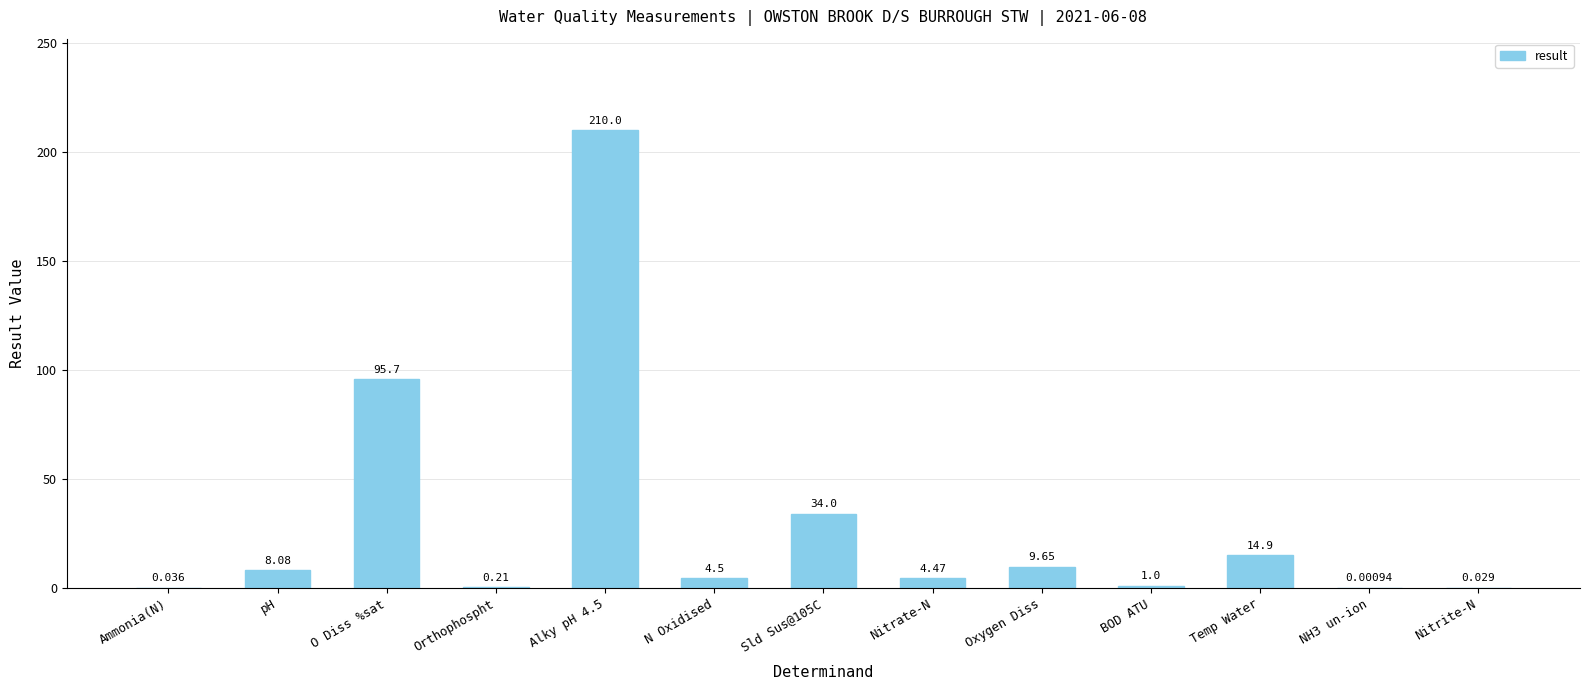

How many values exceed 4?

8